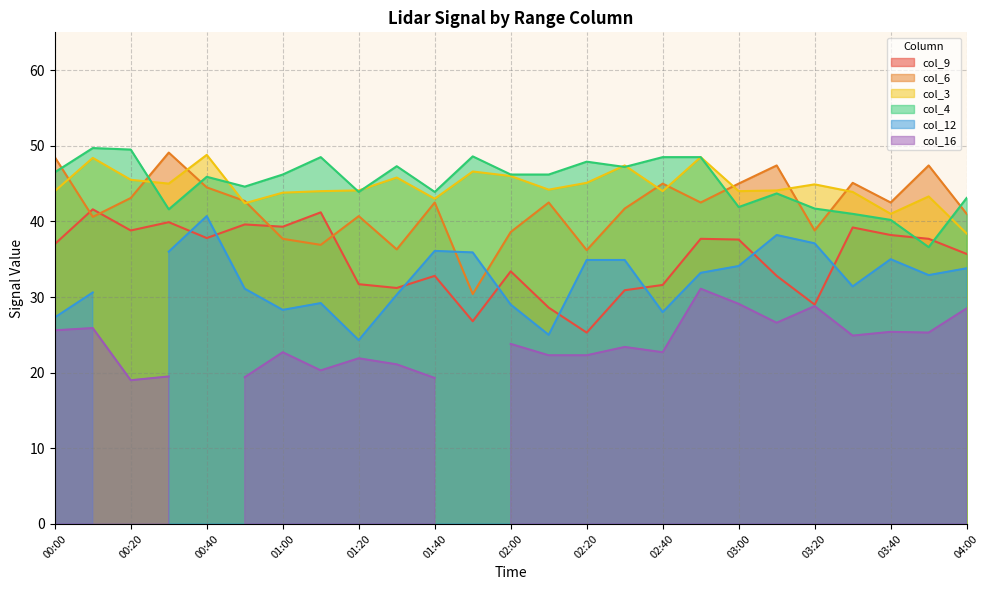

Which series has the largest total across all categories?

col_4